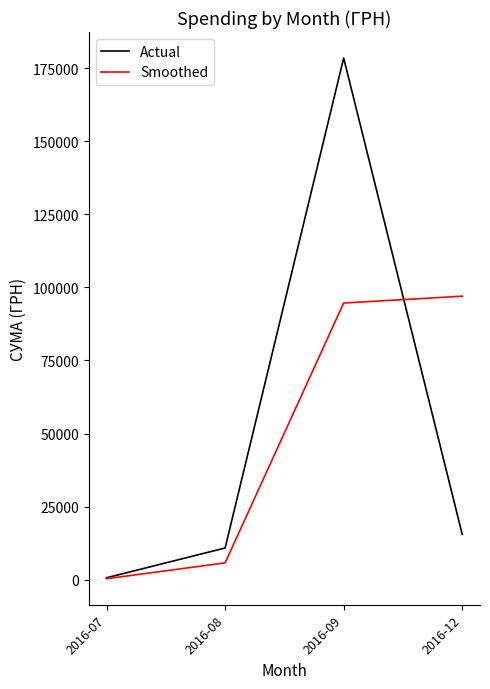

What is the approximate value of Smoothed at 2016-07?

324.2